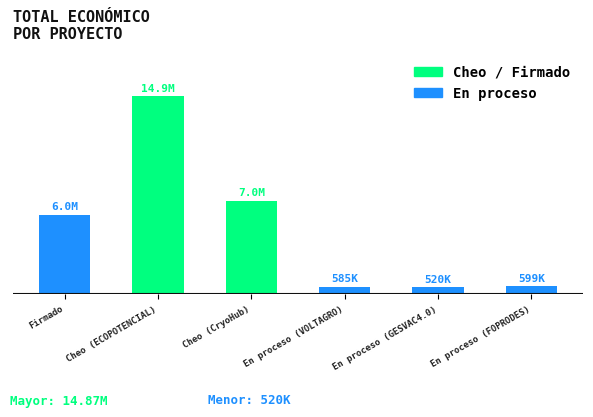

Are the bars horizontal?

No